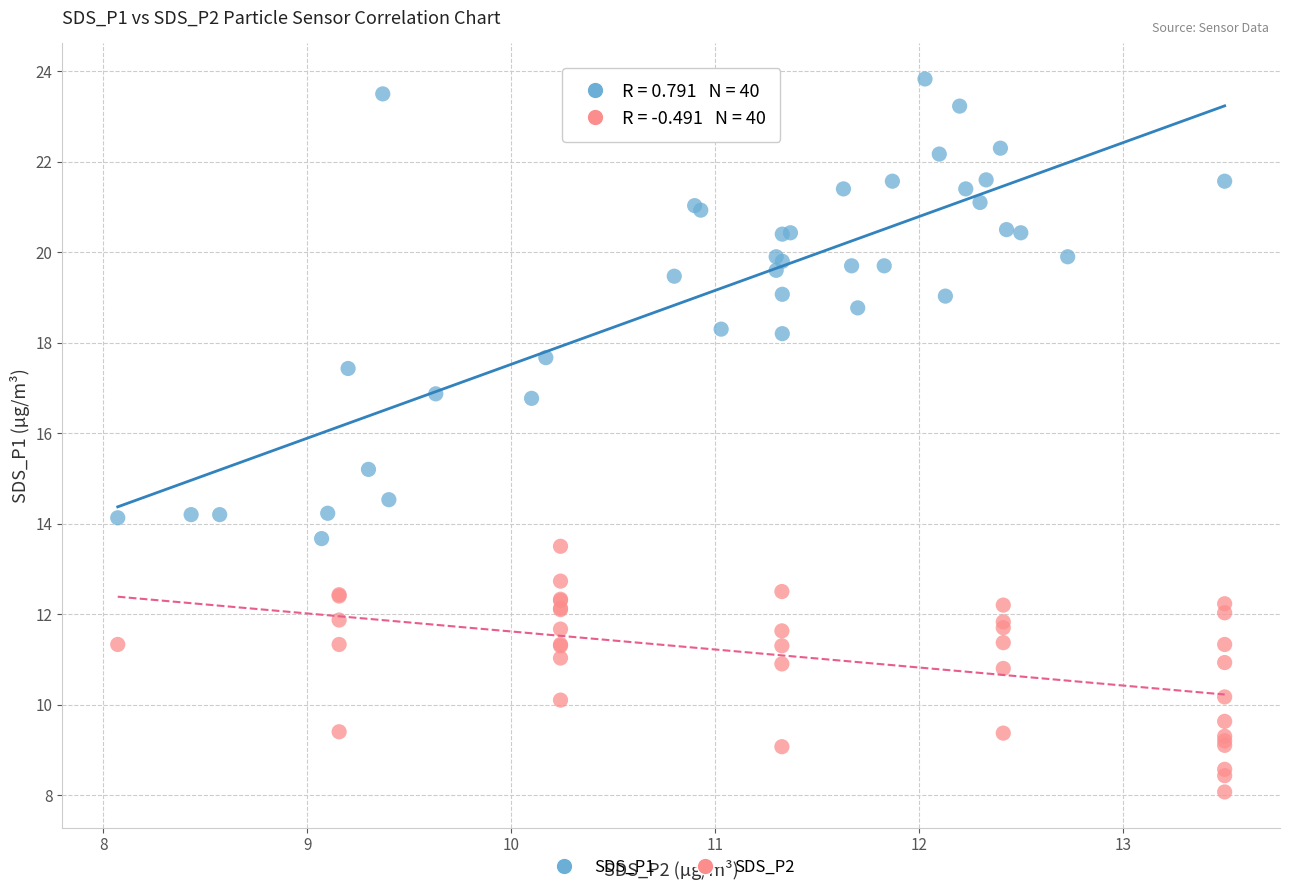

Which series contains the lowest Y value?

SDS_P2